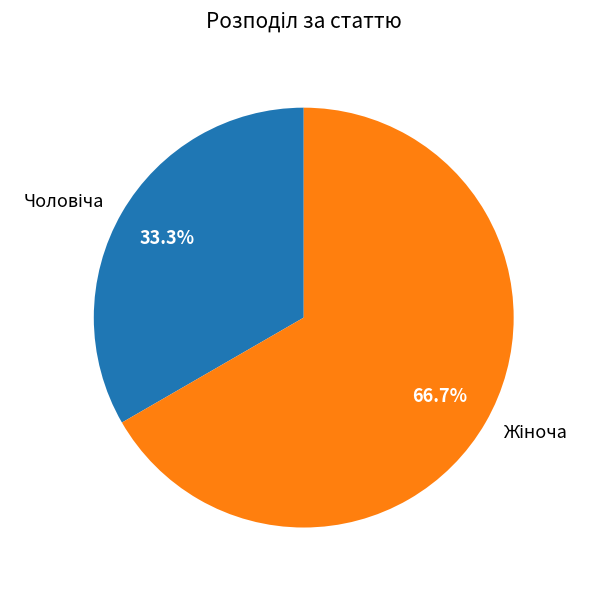

Does any single category account for the majority?

Yes